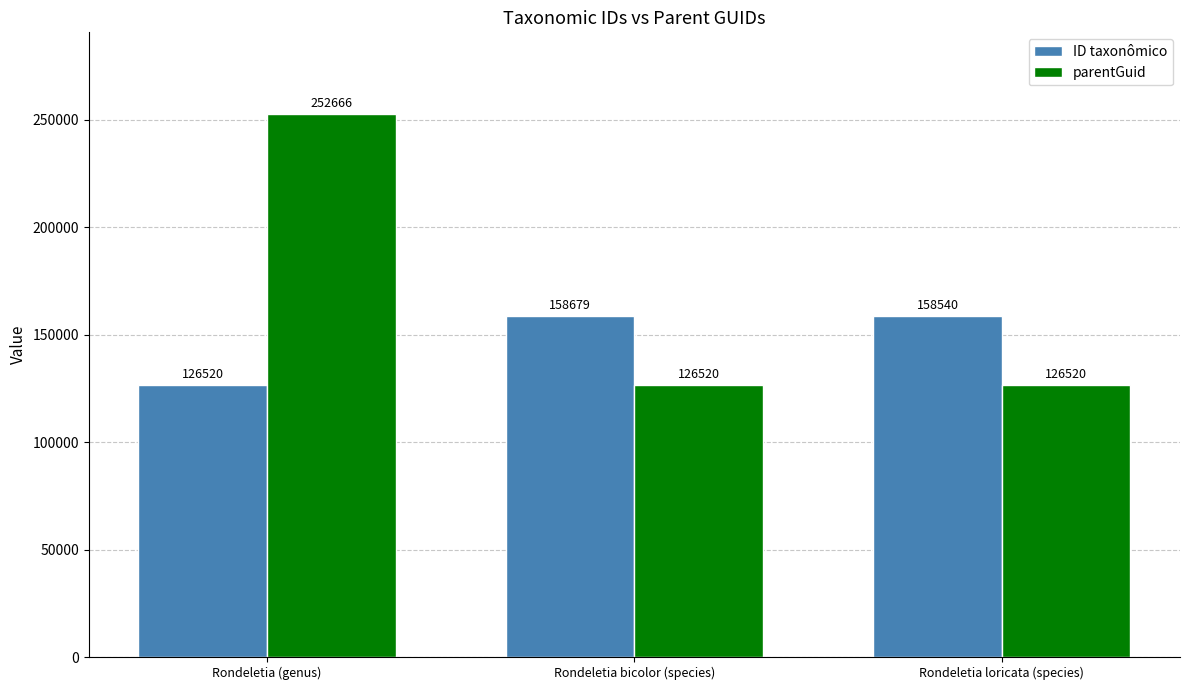

The ID taxonômico series shows 158679 at Rondeletia bicolor (species). True or false?

True